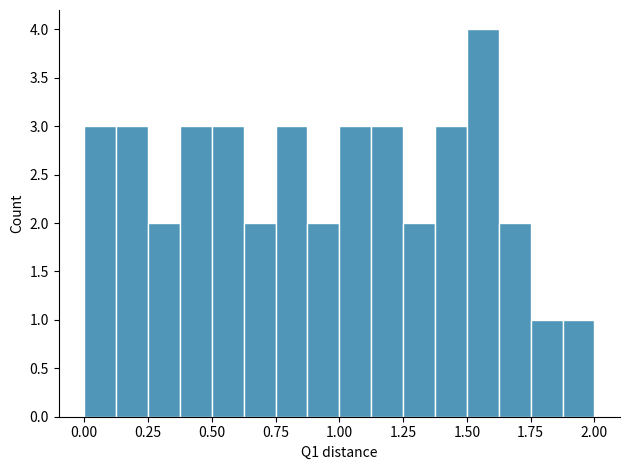

Around what value on the x-axis is the tallest bar? Give the approximate position of its centre, as read against the axis.

1.55